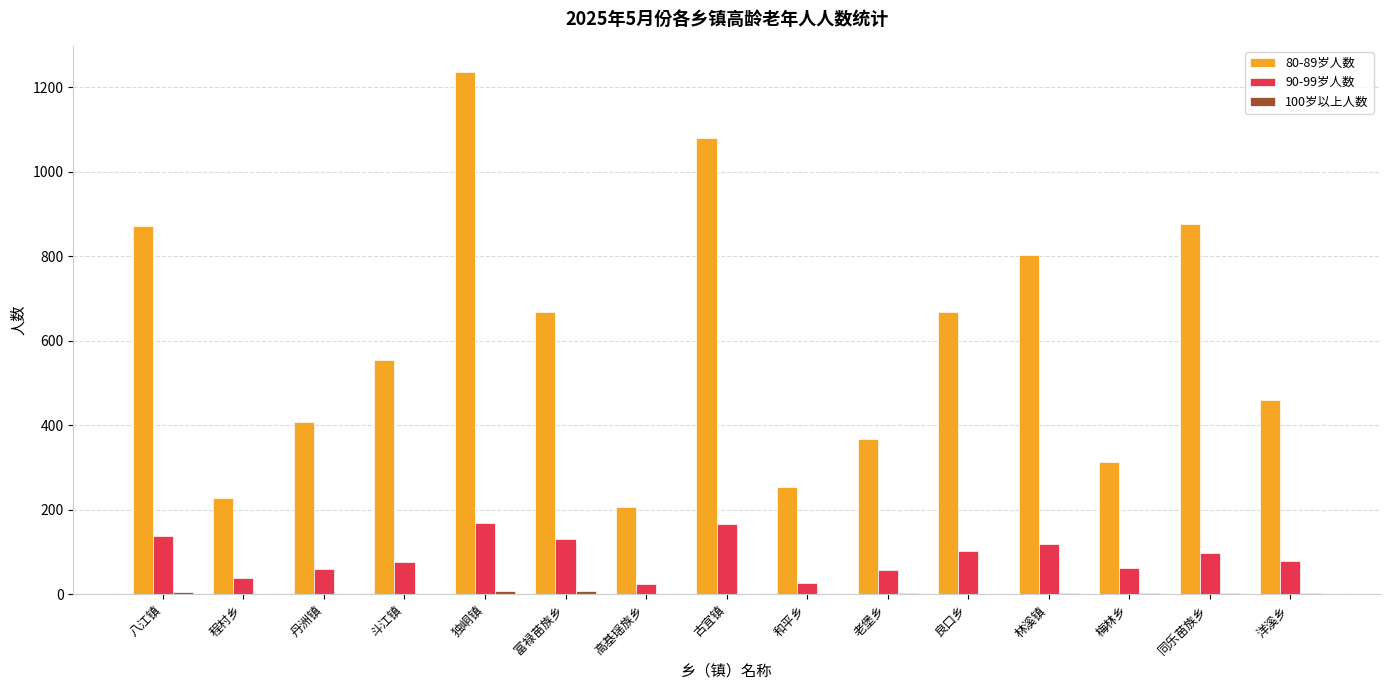

How many groups of bars are there?

15